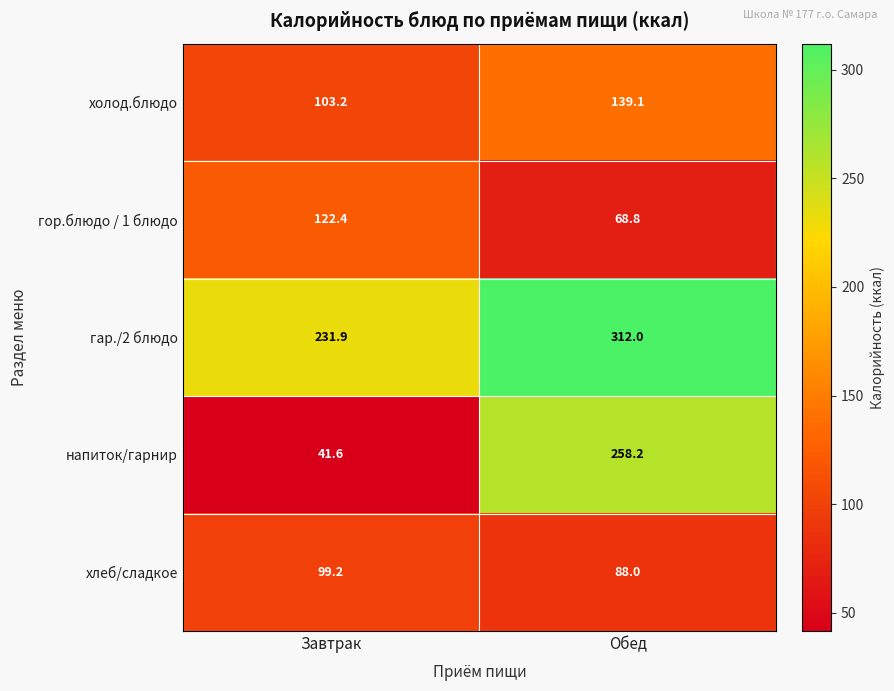

What is the greatest value displayed?

312.0